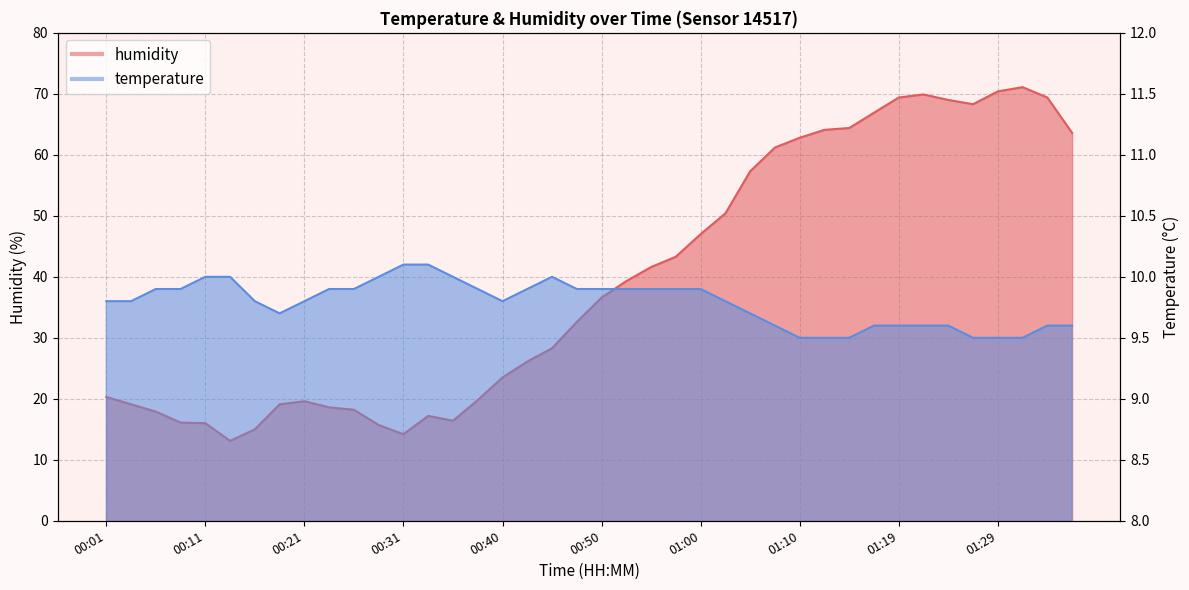

Reading left to right, transcribe all the data shown in this chart.

temperature: 00:01=9.8	00:04=9.8	00:06=9.9	00:09=9.9	00:11=10.0	00:14=10.0	00:16=9.8	00:18=9.7	00:21=9.8	00:23=9.9	00:26=9.9	00:28=10.0	00:31=10.1	00:33=10.1	00:35=10.0	00:38=9.9	00:40=9.8	00:43=9.9	00:45=10.0	00:48=9.9	00:50=9.9	00:53=9.9	00:55=9.9	00:57=9.9	01:00=9.9	01:02=9.8	01:05=9.7	01:07=9.6	01:10=9.5	01:12=9.5	01:14=9.5	01:17=9.6	01:19=9.6	01:22=9.6	01:24=9.6	01:27=9.5	01:29=9.5	01:32=9.5	01:34=9.6	01:36=9.6
humidity: 00:01=20.3	00:04=19.1	00:06=17.9	00:09=16.1	00:11=16.0	00:14=13.1	00:16=15.0	00:18=19.1	00:21=19.6	00:23=18.6	00:26=18.2	00:28=15.7	00:31=14.2	00:33=17.2	00:35=16.4	00:38=19.8	00:40=23.5	00:43=26.1	00:45=28.3	00:48=32.6	00:50=36.6	00:53=39.3	00:55=41.6	00:57=43.3	01:00=47.0	01:02=50.4	01:05=57.3	01:07=61.2	01:10=62.8	01:12=64.1	01:14=64.4	01:17=66.9	01:19=69.4	01:22=69.9	01:24=69.0	01:27=68.3	01:29=70.4	01:32=71.1	01:34=69.4	01:36=63.6